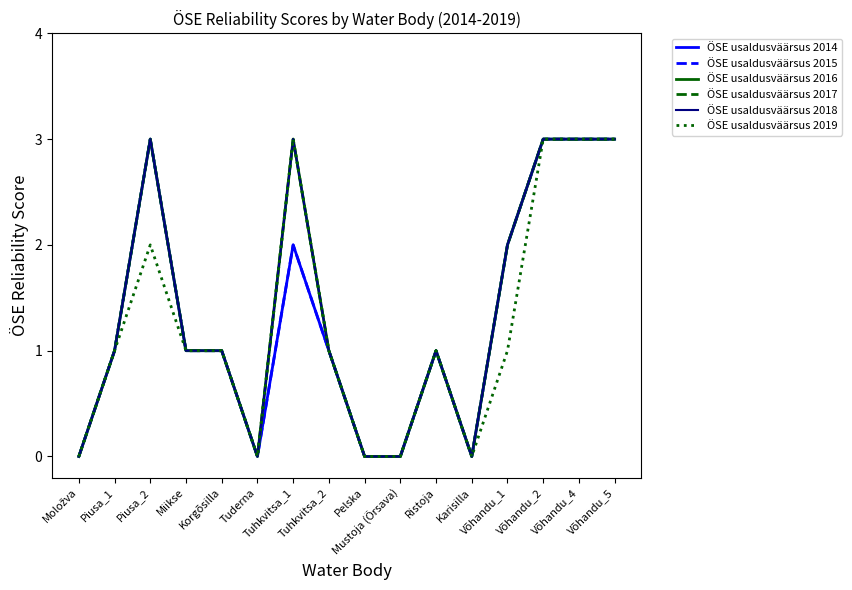

Rank the series at Tuhkvitsa_2 from highest to lowest value.

ÖSE usaldusväärsus 2014, ÖSE usaldusväärsus 2015, ÖSE usaldusväärsus 2016, ÖSE usaldusväärsus 2017, ÖSE usaldusväärsus 2018, ÖSE usaldusväärsus 2019